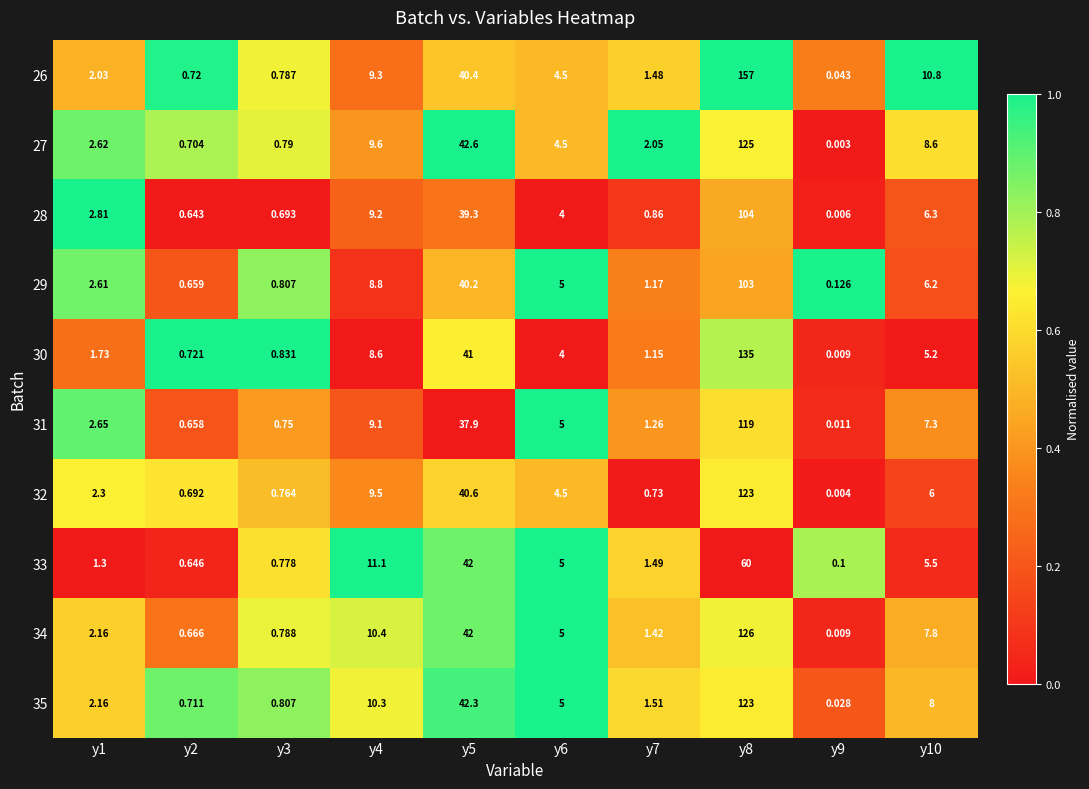

Between y8 and y10, which series saw the biggest shift?

26